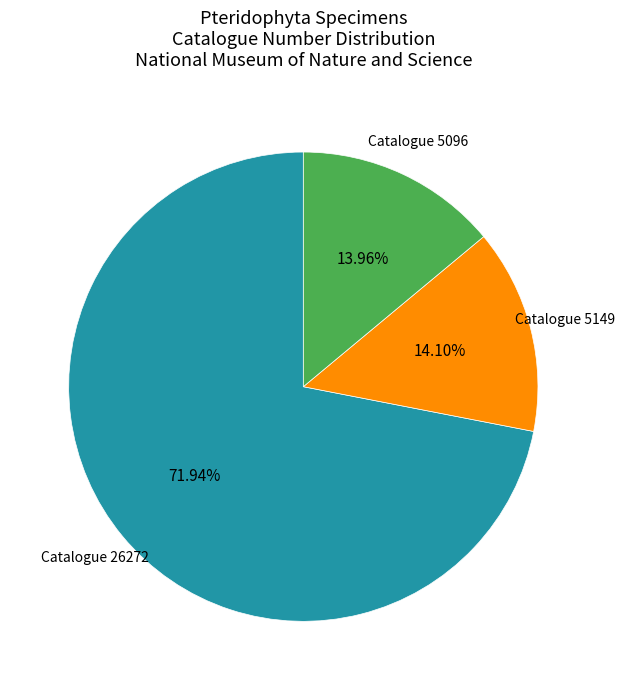

Is there a majority slice in this chart?

Yes